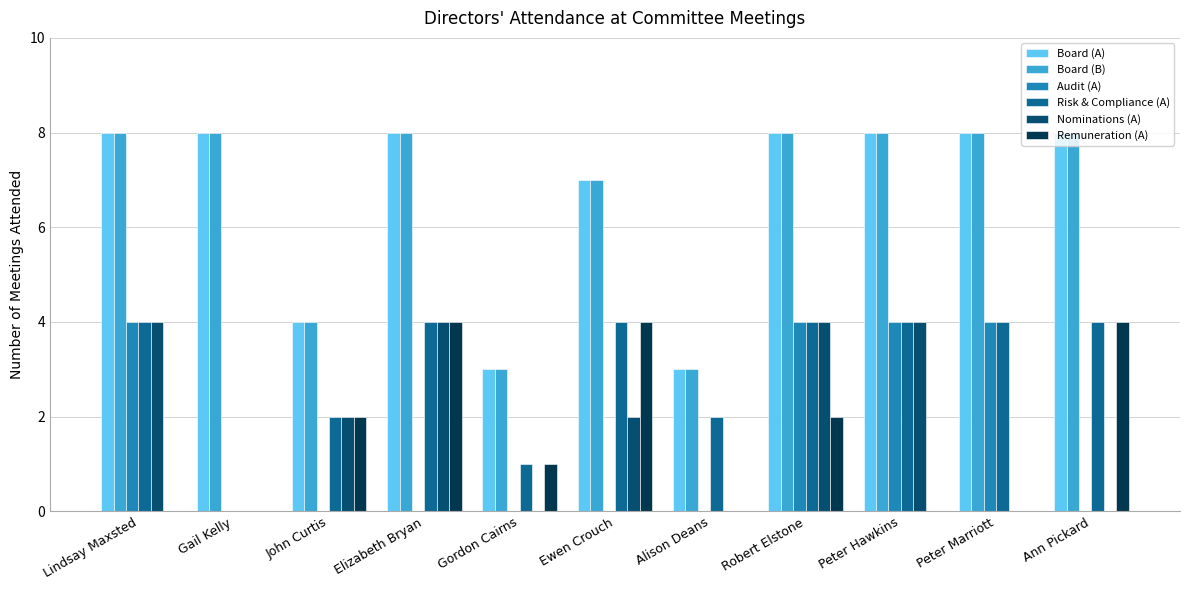

How many data points does each series have?

11